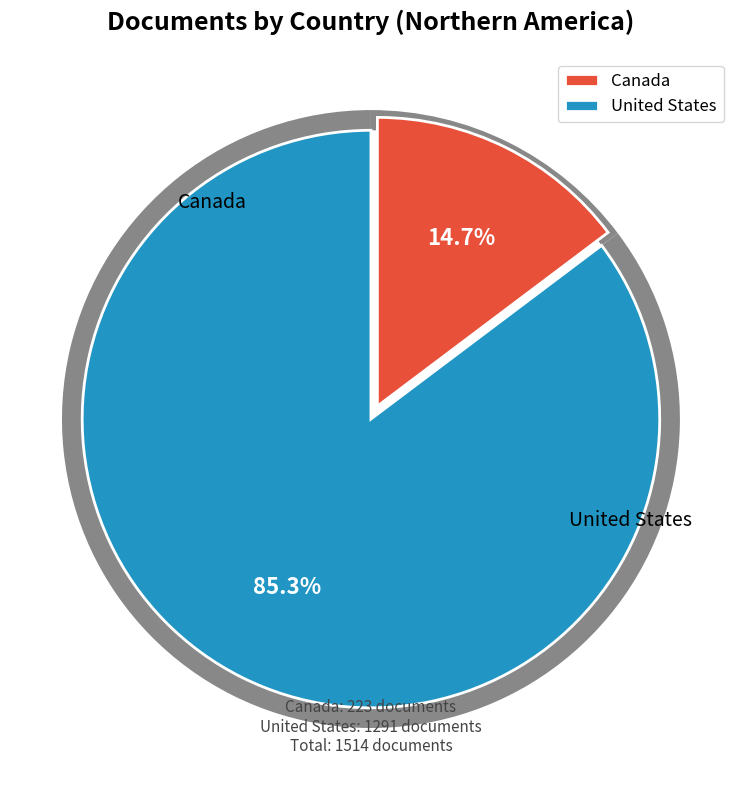

Which slice is the smallest?

Canada